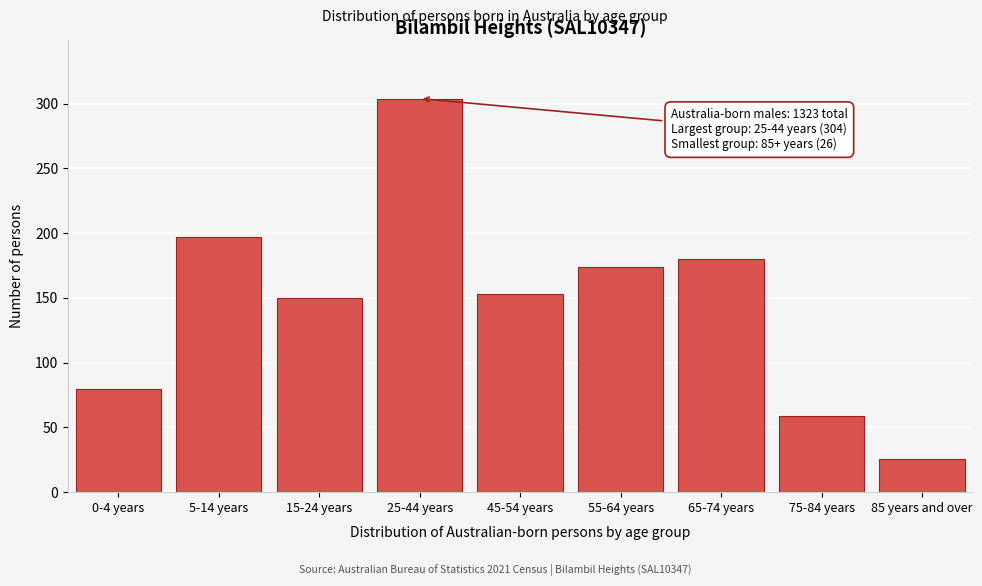

Reading right to left, transcribe all the data shown in this chart.

85 years and over=26	75-84 years=59	65-74 years=180	55-64 years=174	45-54 years=153	25-44 years=304	15-24 years=150	5-14 years=197	0-4 years=80